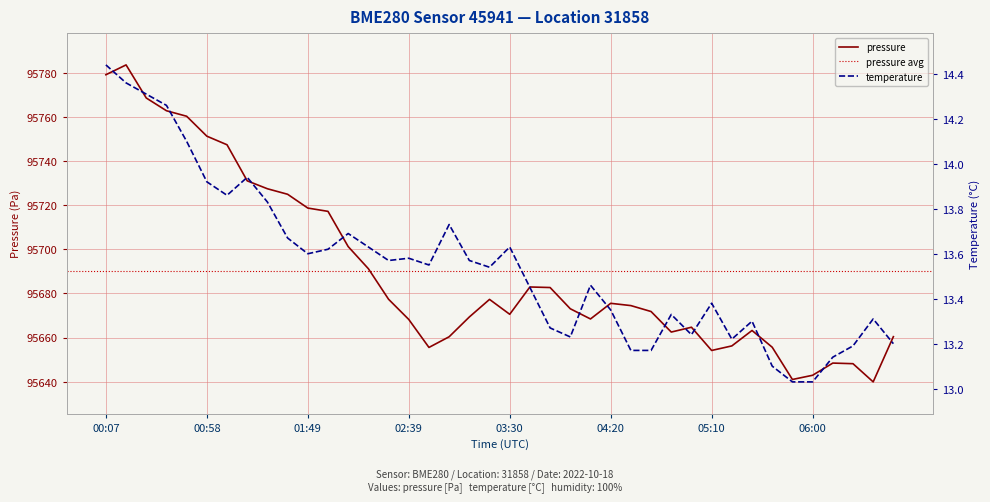

The value of pressure at 01:49 is 124631.4. True or false?

False